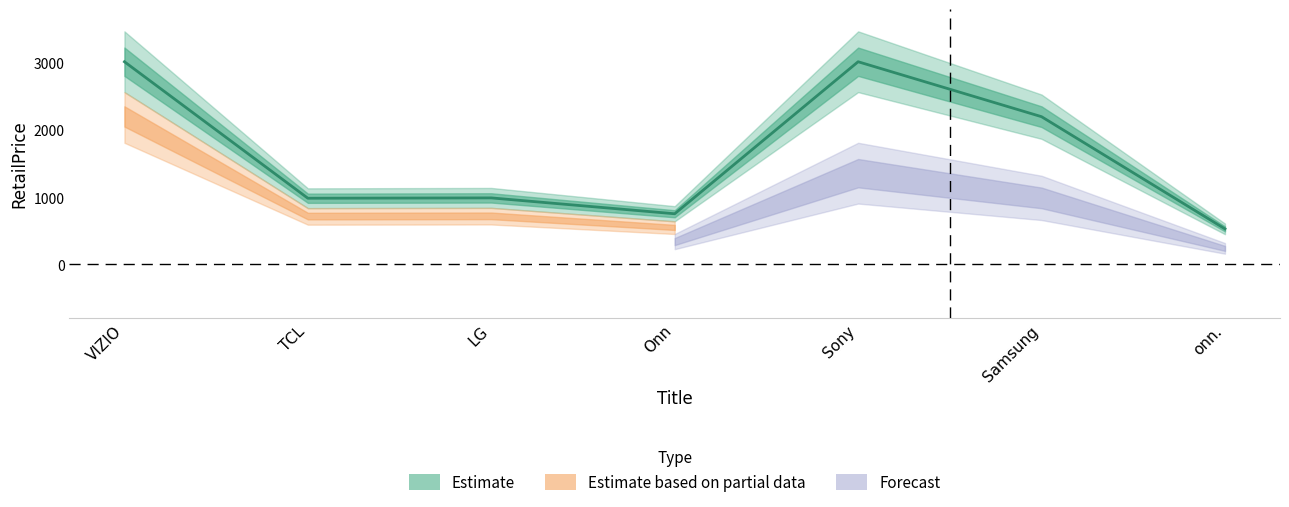

What is the label of the 7th point from the left?

onn.